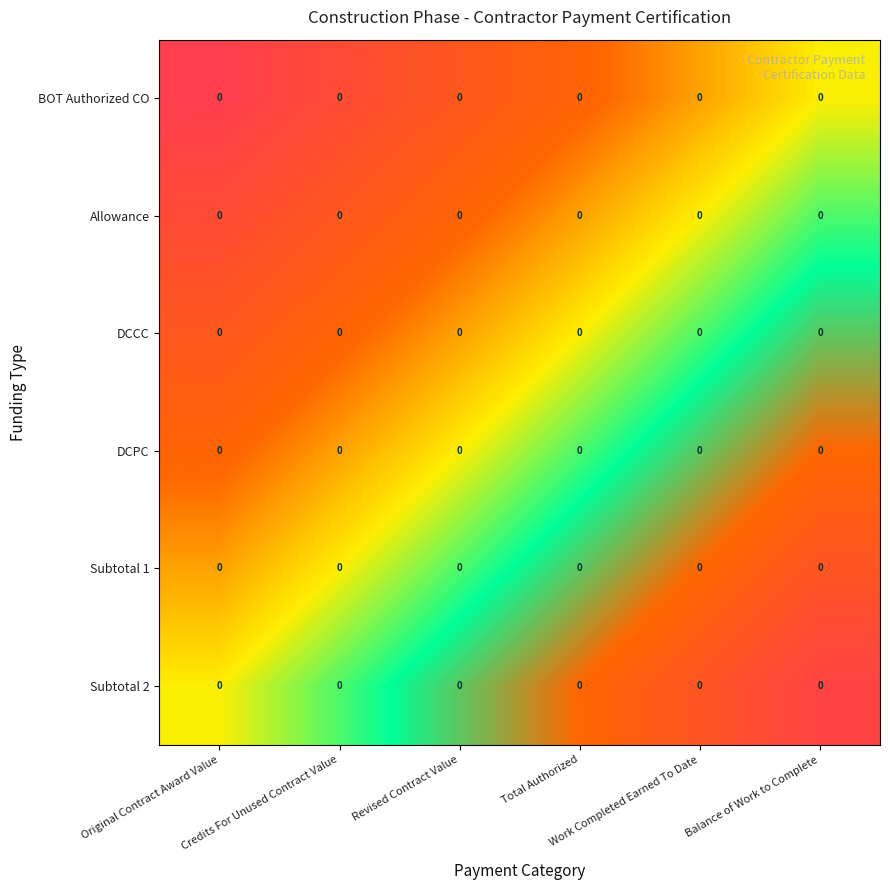

Reading left to right, transcribe all the data shown in this chart.

BOT Authorized CO: Original Contract Award Value=0.0	Credits For Unused Contract Value=0.0	Revised Contract Value=0.0	Total Authorized=0.0	Work Completed Earned To Date=0.0	Balance of Work to Complete=0.0
Allowance: Original Contract Award Value=0.0	Credits For Unused Contract Value=0.0	Revised Contract Value=0.0	Total Authorized=0.0	Work Completed Earned To Date=0.0	Balance of Work to Complete=0.0
DCCC: Original Contract Award Value=0.0	Credits For Unused Contract Value=0.0	Revised Contract Value=0.0	Total Authorized=0.0	Work Completed Earned To Date=0.0	Balance of Work to Complete=0.0
DCPC: Original Contract Award Value=0.0	Credits For Unused Contract Value=0.0	Revised Contract Value=0.0	Total Authorized=0.0	Work Completed Earned To Date=0.0	Balance of Work to Complete=0.0
Subtotal 1: Original Contract Award Value=0.0	Credits For Unused Contract Value=0.0	Revised Contract Value=0.0	Total Authorized=0.0	Work Completed Earned To Date=0.0	Balance of Work to Complete=0.0
Subtotal 2: Original Contract Award Value=0.0	Credits For Unused Contract Value=0.0	Revised Contract Value=0.0	Total Authorized=0.0	Work Completed Earned To Date=0.0	Balance of Work to Complete=0.0